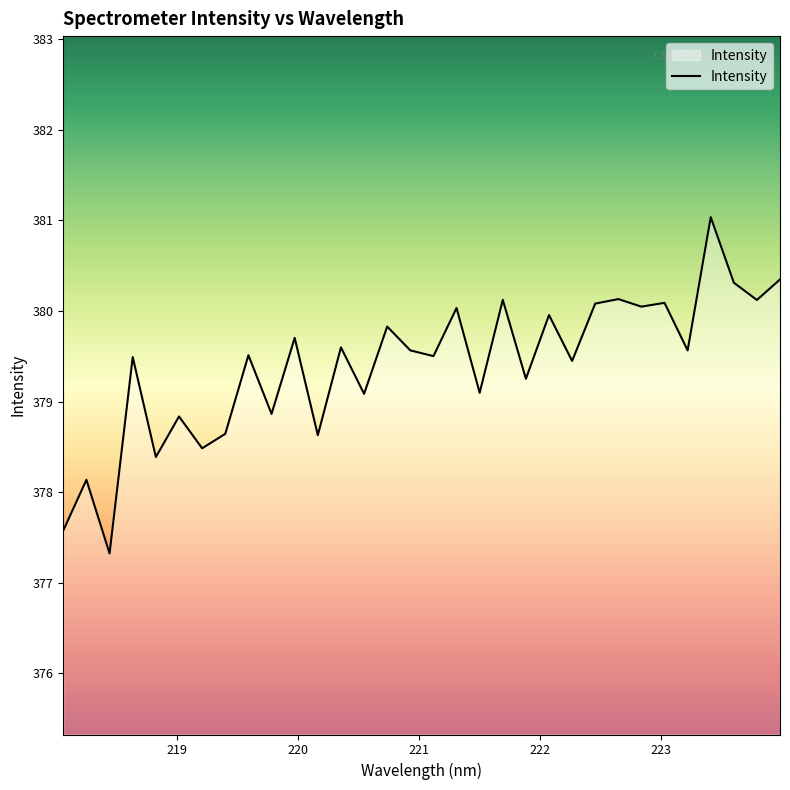

What is the difference between the maximum and minimum values?

3.7